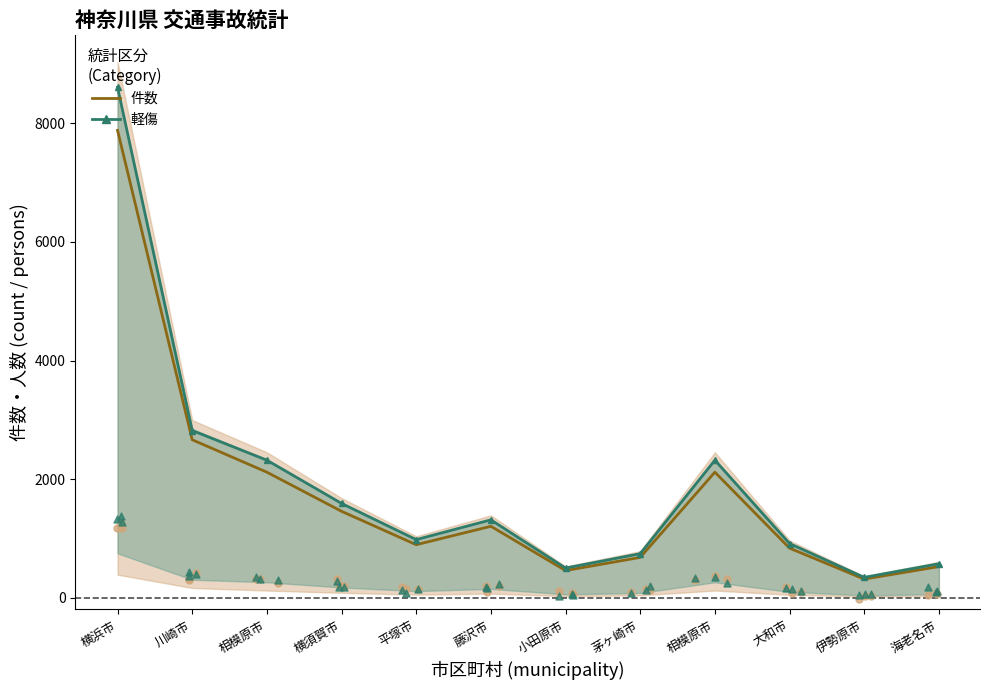

Which series contains the highest Y value?

軽傷 (light injuries)